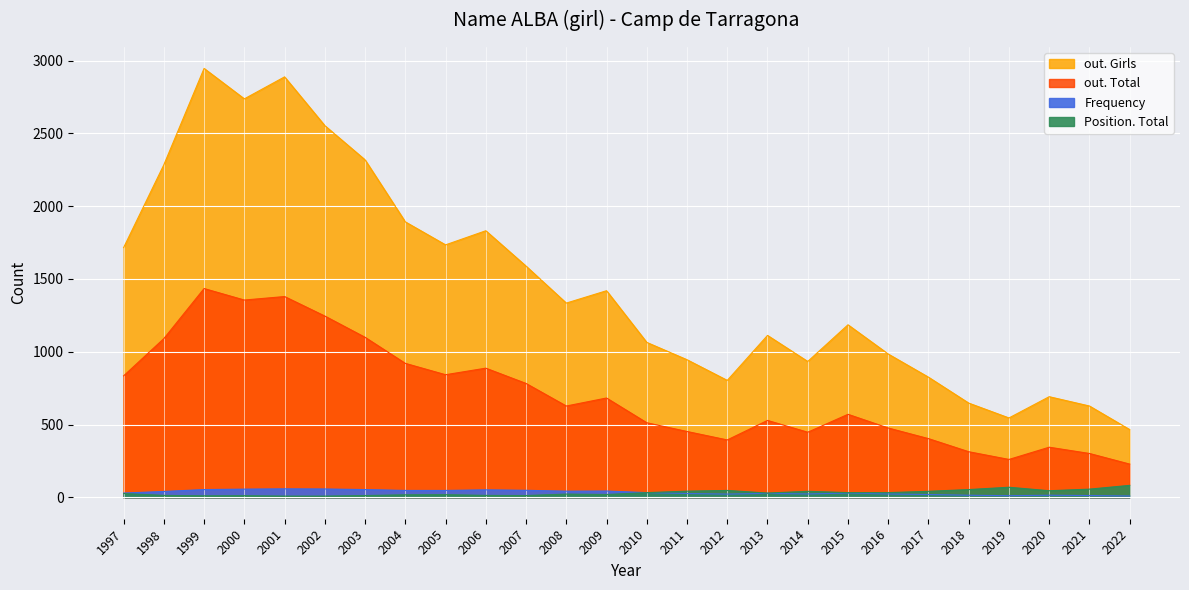

How many data points in Position. Total are above 29?

12